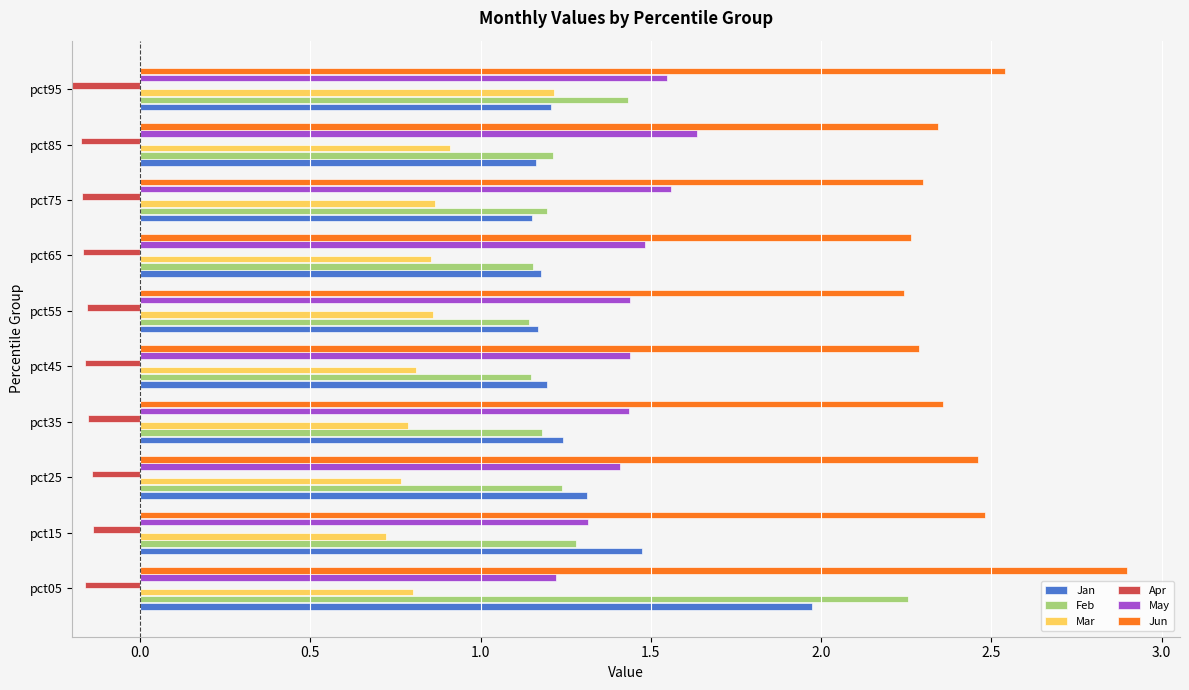

How many data points does each series have?

10